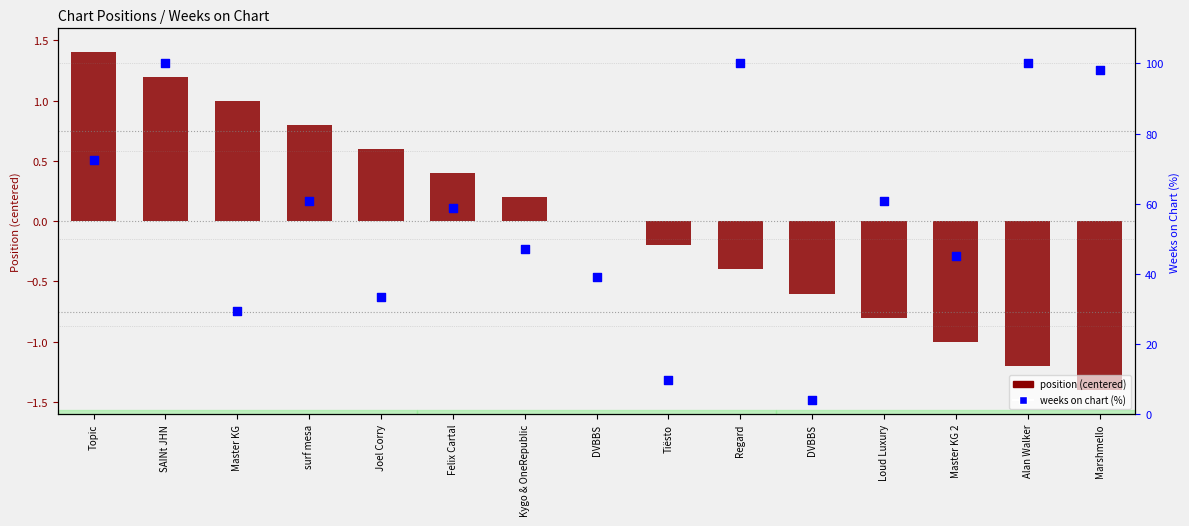

At how many categories does at least one series exceed 9?

14